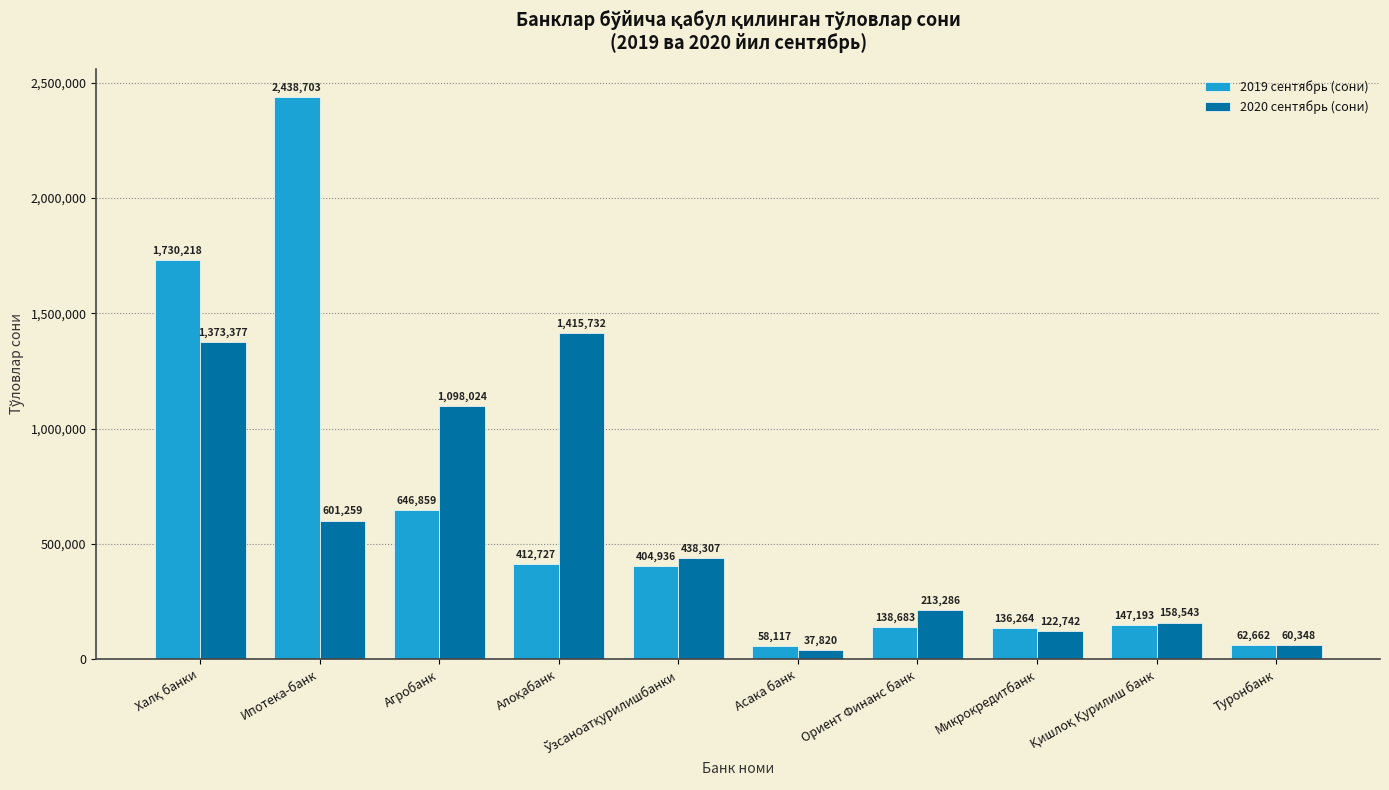

Which series has the largest total across all categories?

2019 сентябрь (сони)